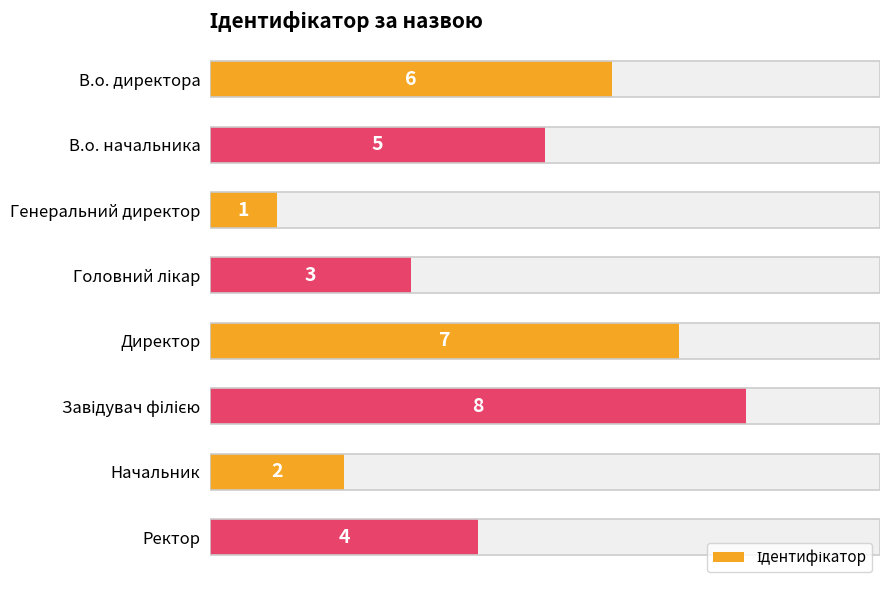

How many values are between 3 and 7?

5